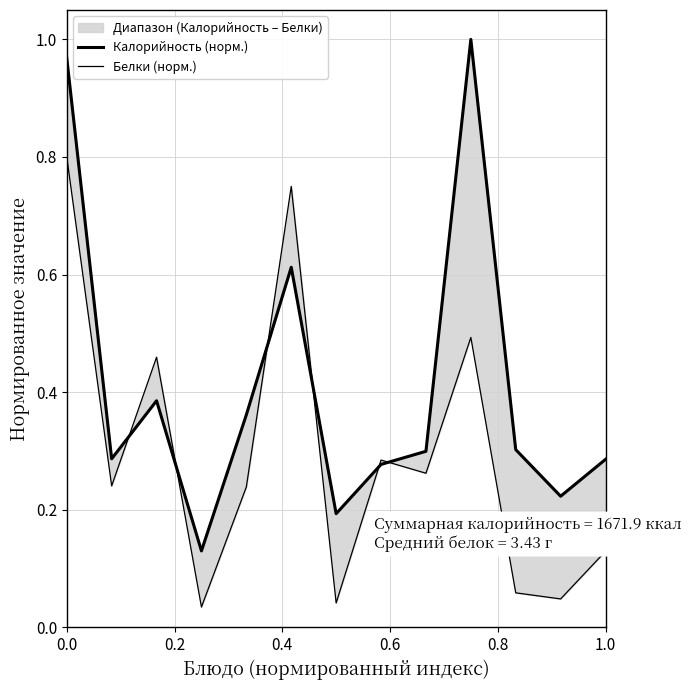

Is it true that Калорийность (норм.) equals 0.5 at 0.2?

False